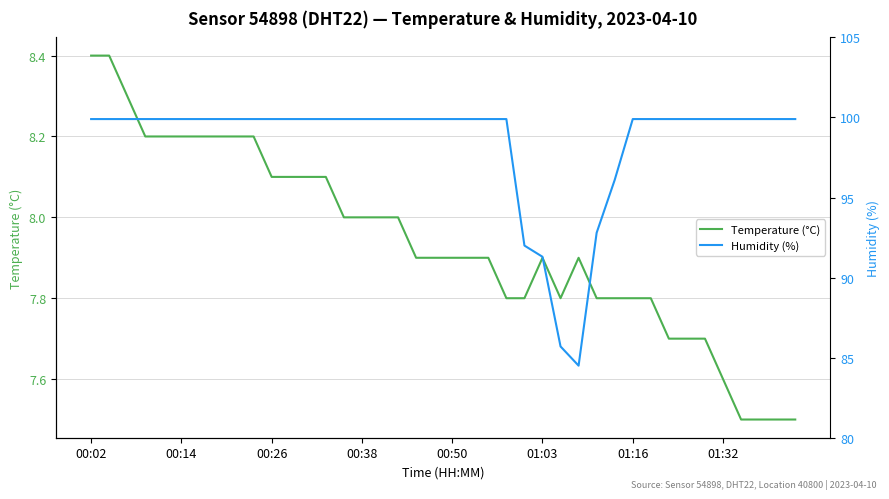

What is the difference between the Temperature (°C) values at 36 and 18?

0.4